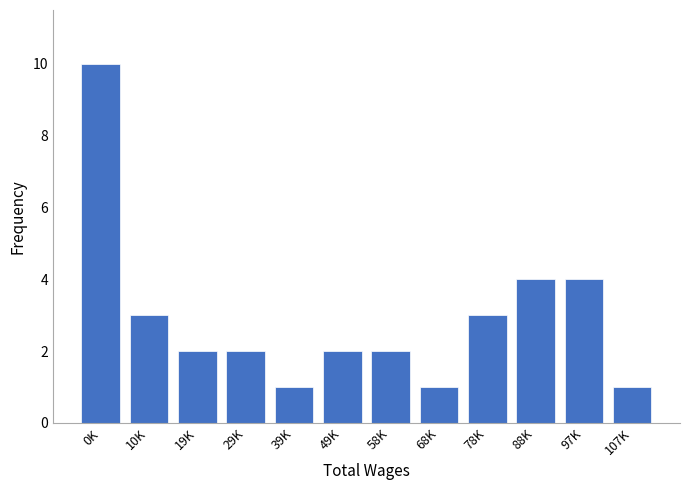

Reading left to right, what are all the values shown in this chart?

10	3	2	2	1	2	2	1	3	4	4	1